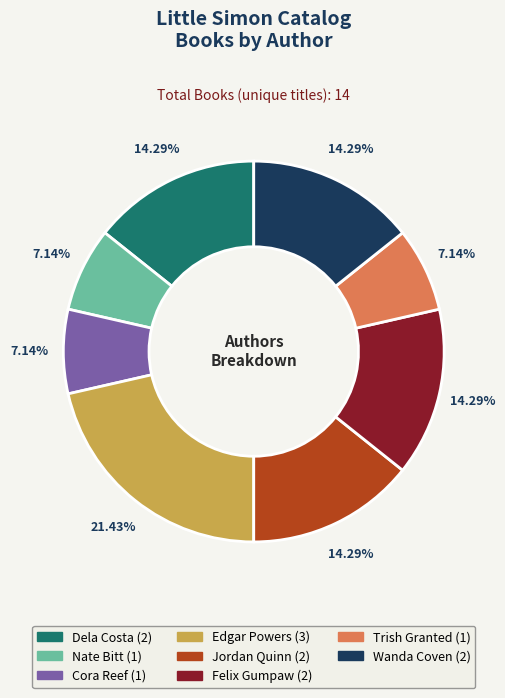

How many segments does this pie chart have?

8